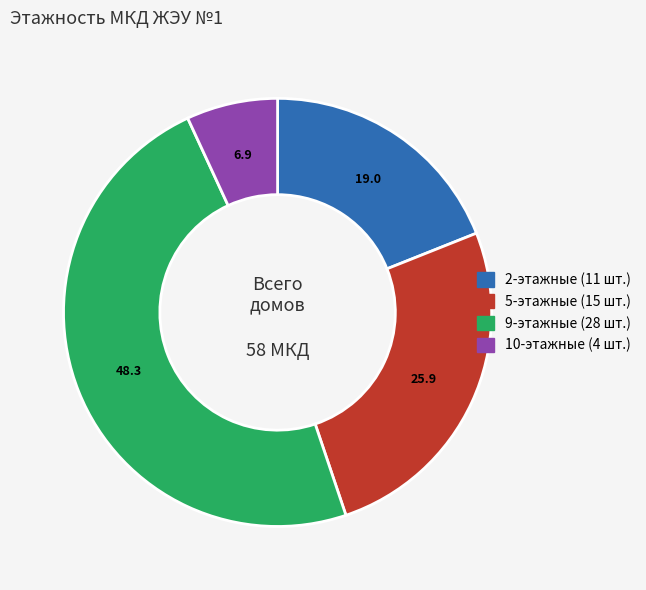

Count the number of slices in the pie.

4